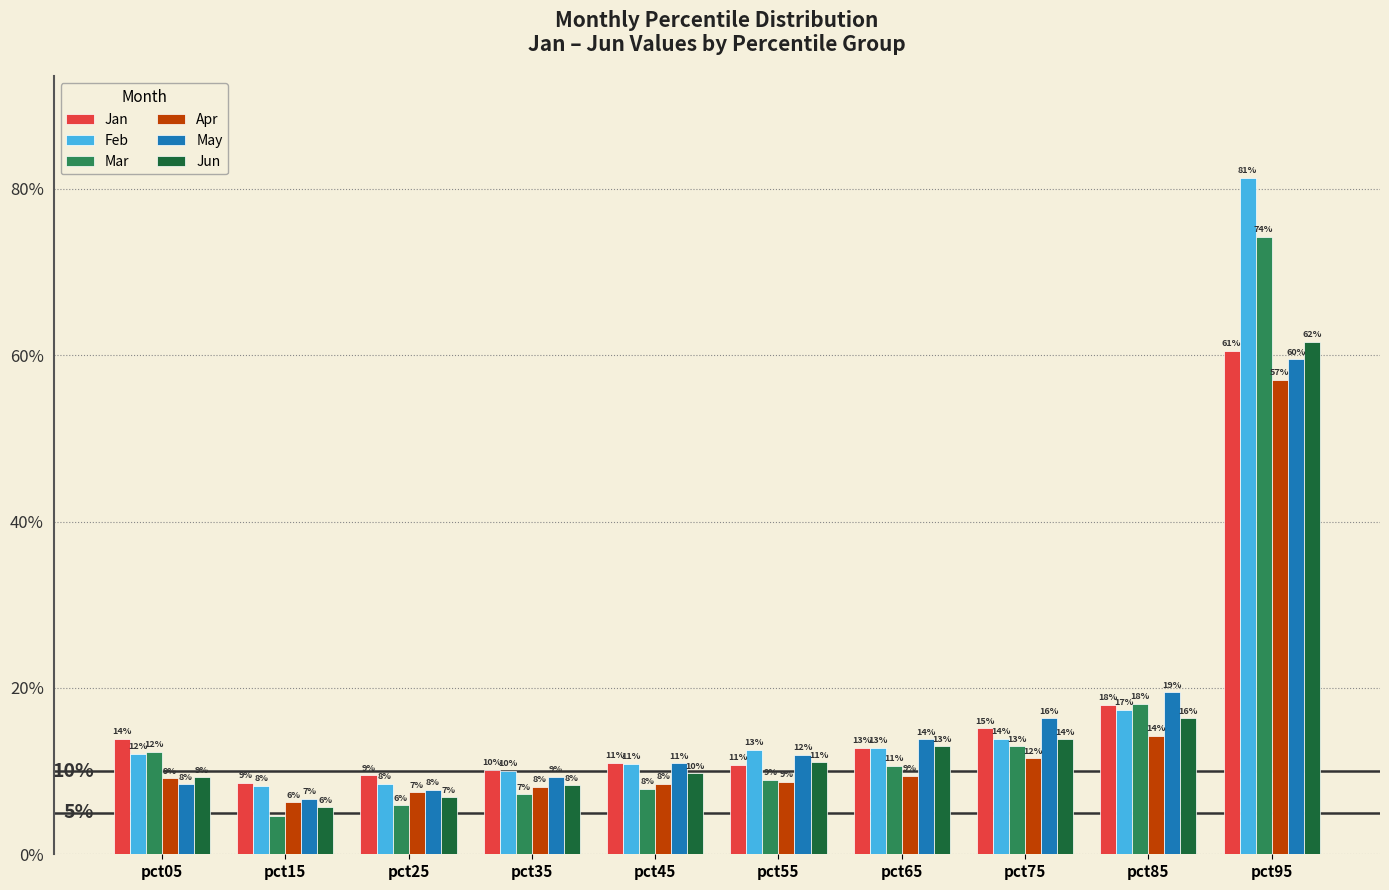

How many Feb values are between 0 and 1?

10